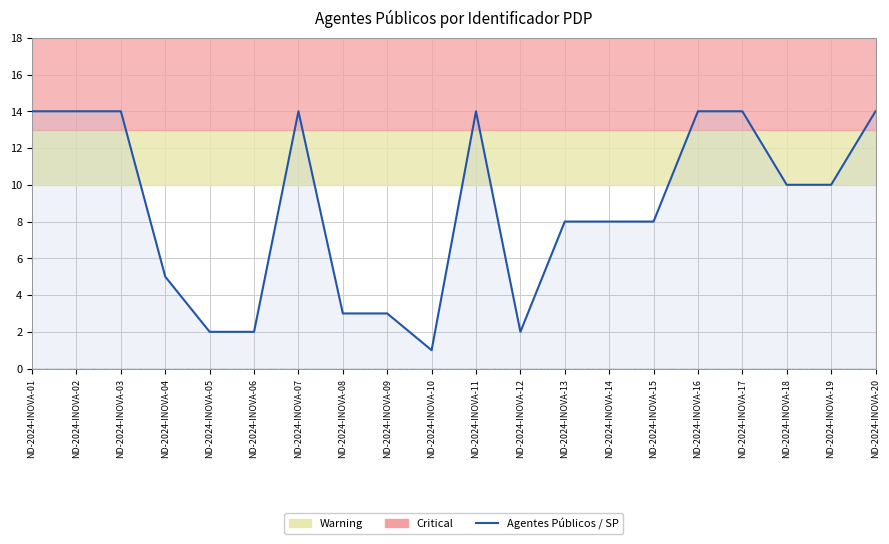

Reading left to right, list all the values displayed in this chart.

Agentes Públicos: 14	14	14	5	2	2	14	3	3	1	14	2	8	8	8	14	14	10	10	14
AC: 0	0	0	0	0	0	0	0	0	0	0	0	0	0	0	0	0	0	0	0
AL: 0	0	0	0	0	0	0	0	0	0	0	0	0	0	0	0	0	0	0	0
AM: 0	0	0	0	0	0	0	0	0	0	0	0	0	0	0	0	0	0	0	0
AP: 0	0	0	0	0	0	0	0	0	0	0	0	0	0	0	0	0	0	0	0